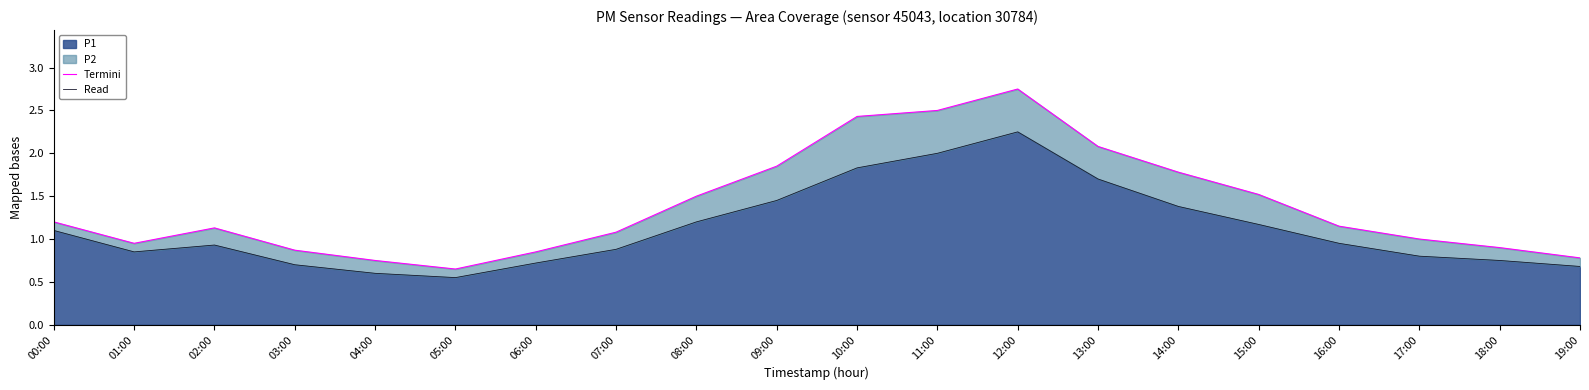

What is the total value across all series at 04:00?

1.4